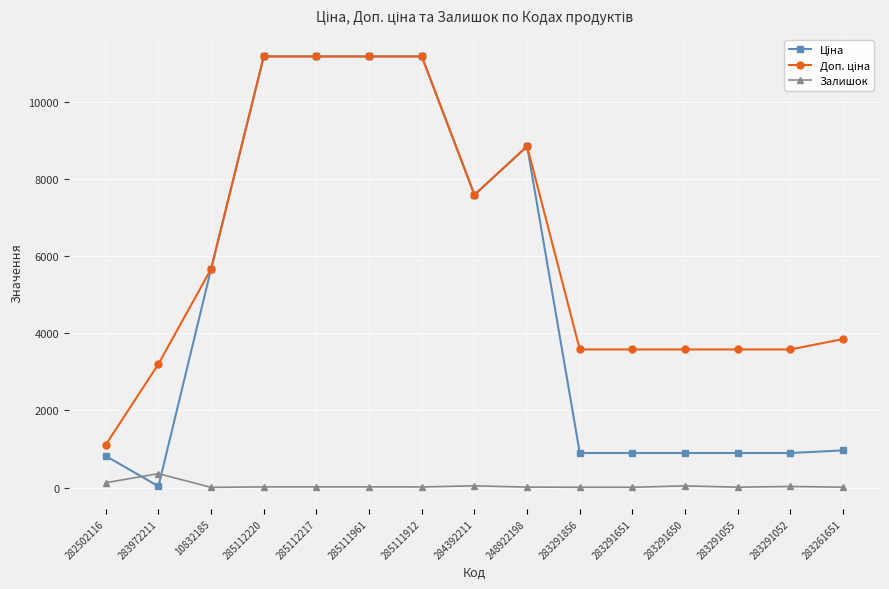

What is the minimum value shown in the chart?

4.0